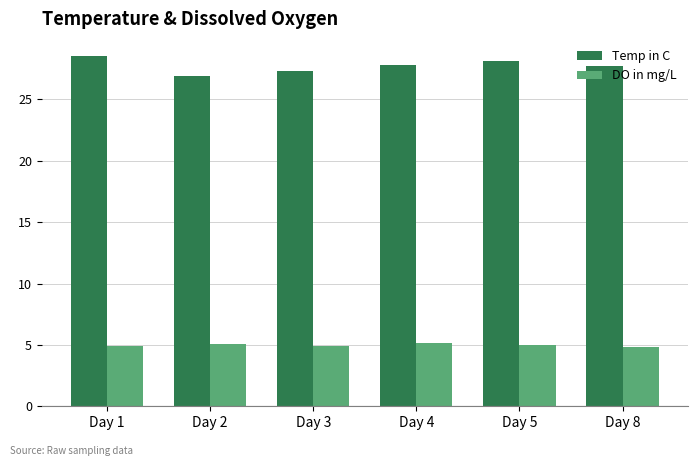

The Temp in C series shows 9.0 at Day 3. True or false?

False